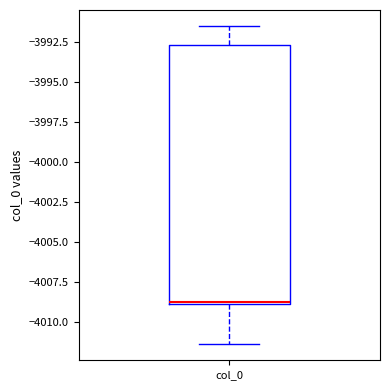

Read this box plot against the y-axis: the position of the median line, the range covered by the box, and the ends of both whiskers. The values are not printed on the chart, so give them approximately, as read against the axis.

median -4008.5, box -4009.0 to -3992.5, whiskers -4011.5 to -3991.5